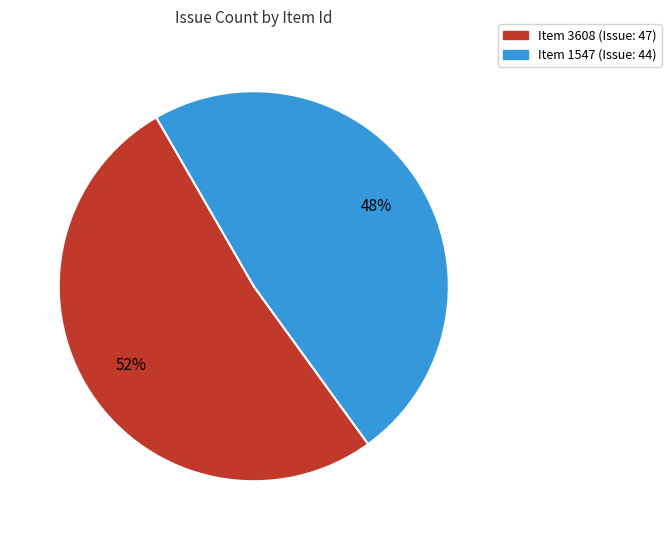

To the nearest percent, what is the average slice percentage?

50%